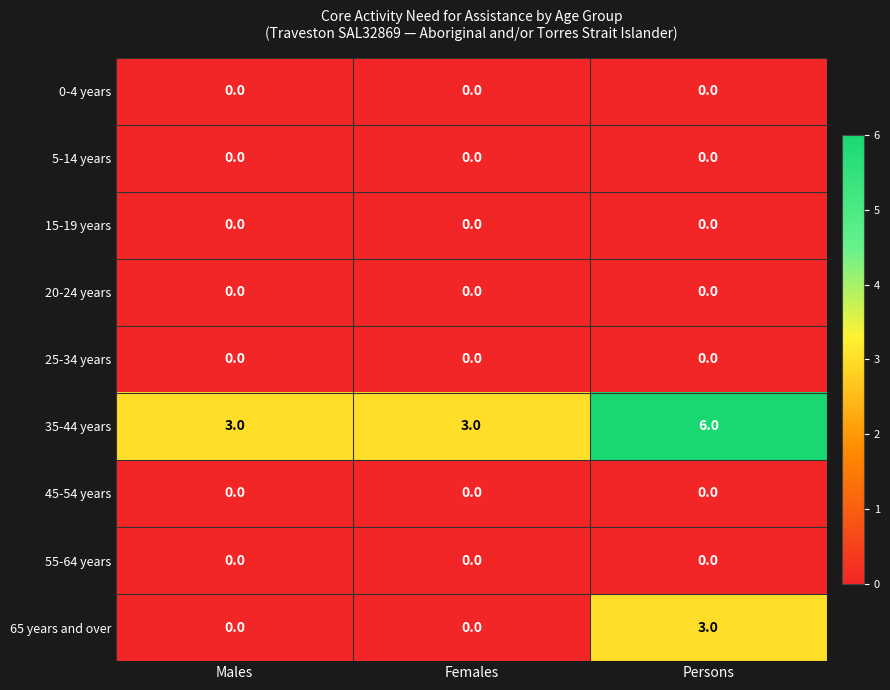

At which category is the sum across all series the highest?

Persons